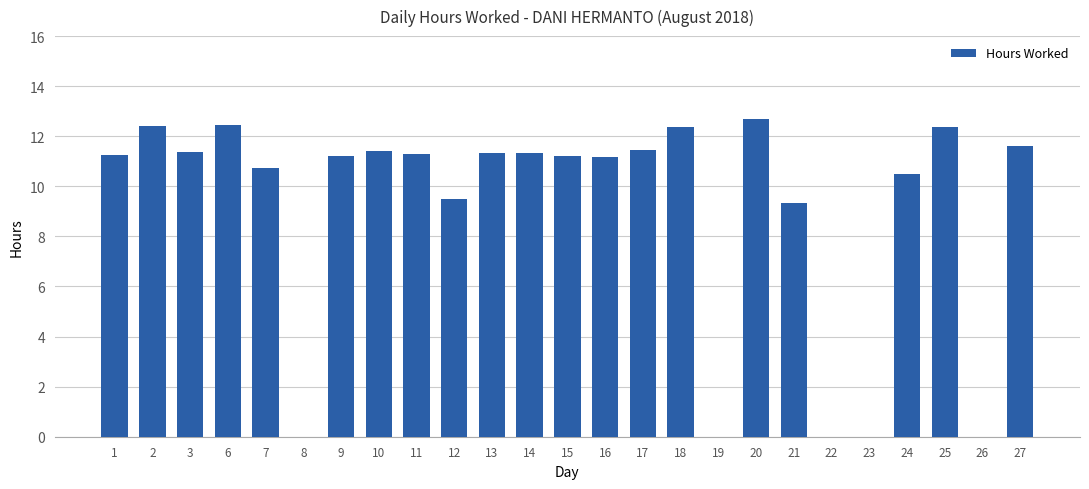

Does the chart contain stacked bars?

No